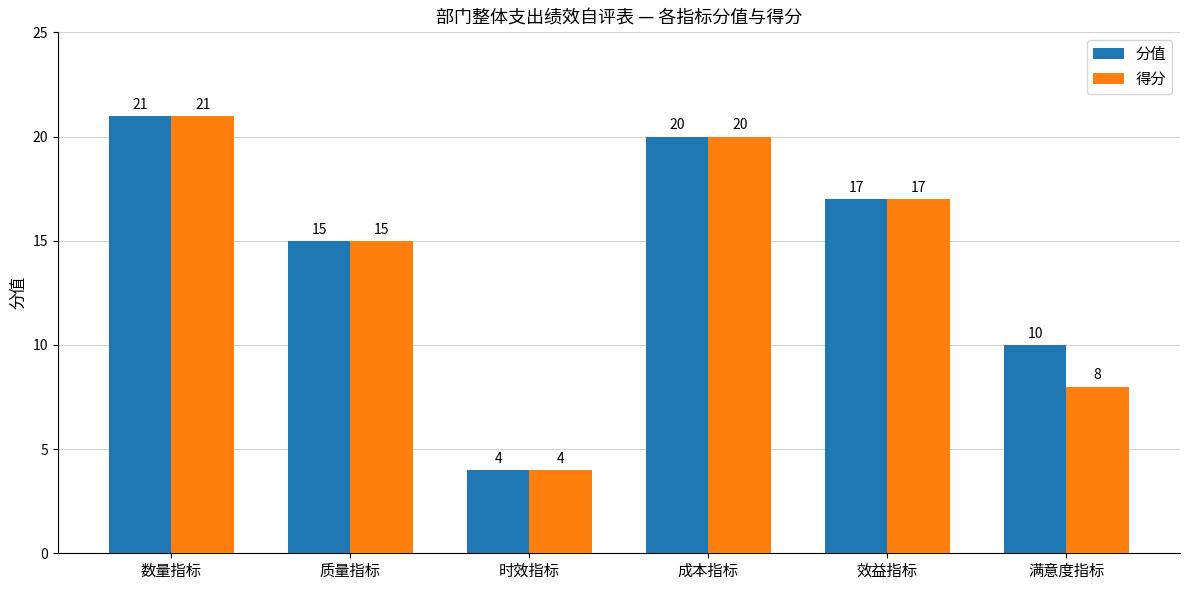

What are all the series names shown in the legend?

分值, 得分